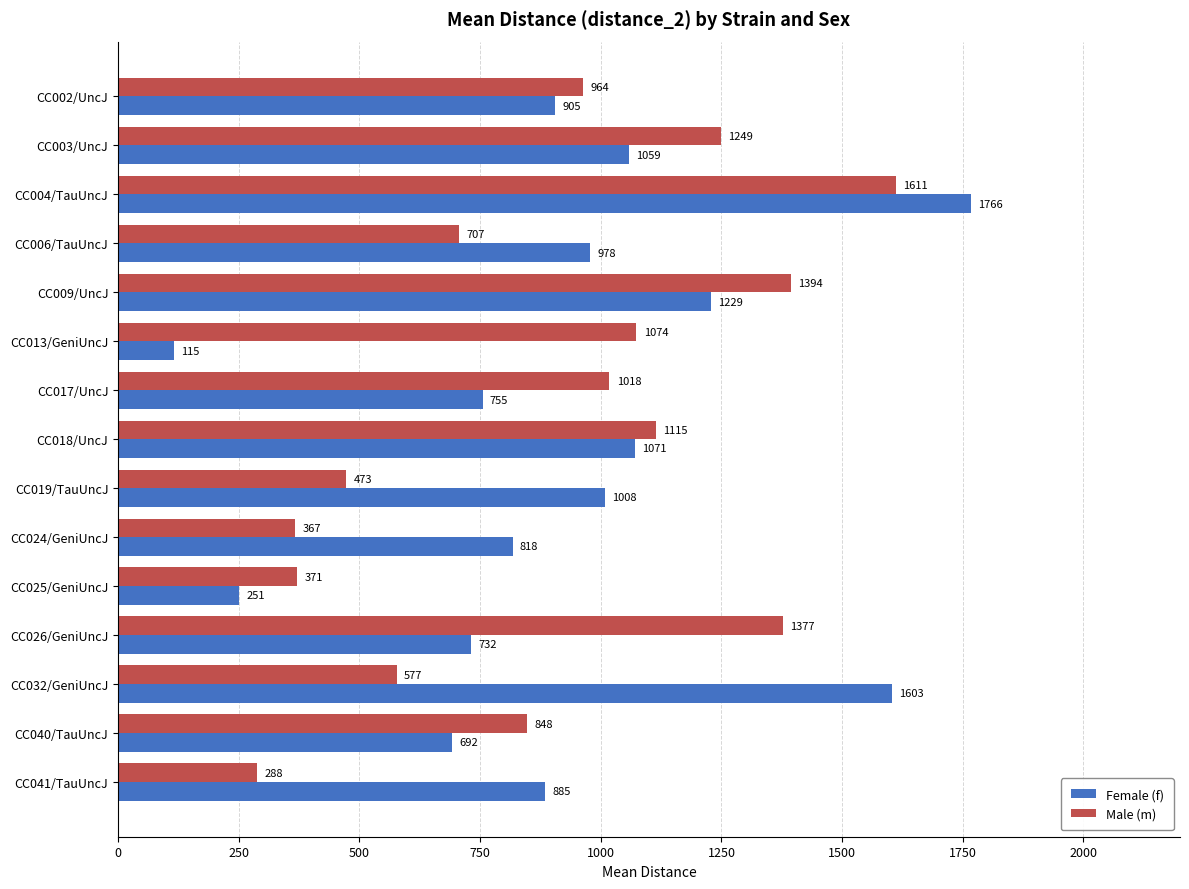

Rank the series by their maximum value, from highest to lowest.

Female (f), Male (m)